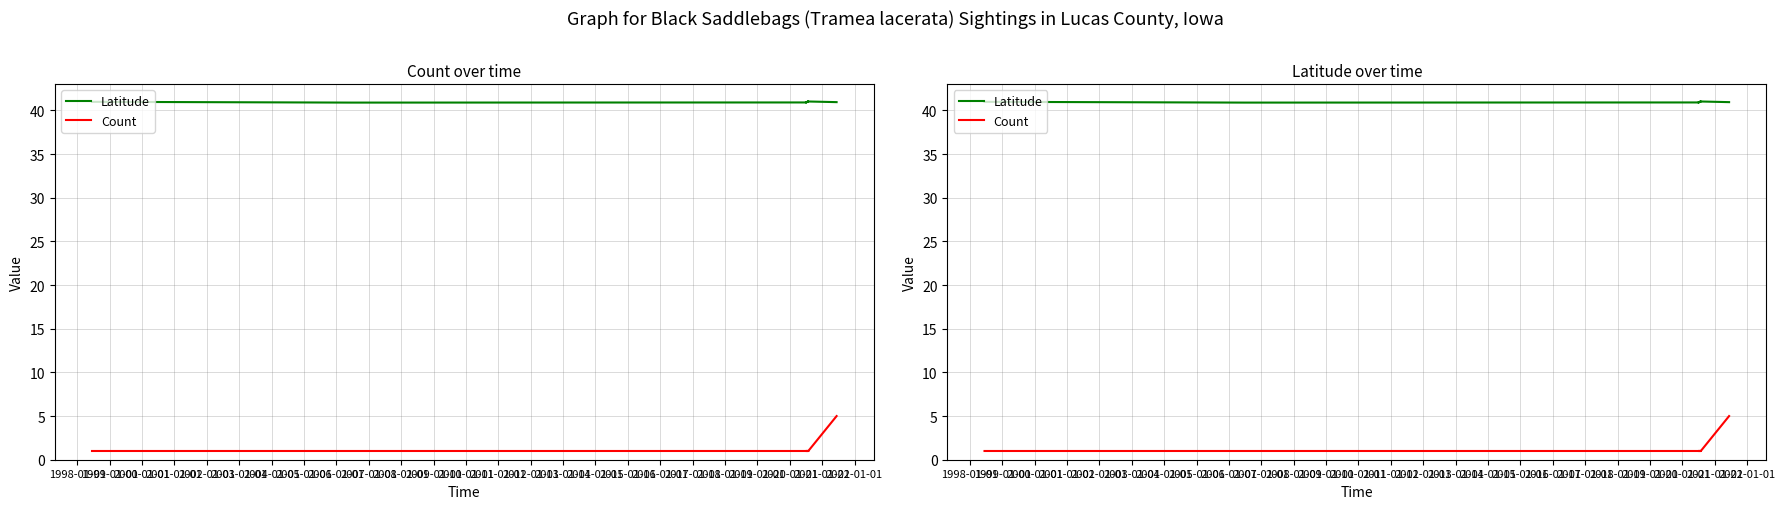

Reading right to left, transcribe all the data shown in this chart.

Latitude: 41.0	41.0	40.9	41.0	40.9	40.9	41.0
Count: 5.0	1.0	1.0	1.0	1.0	1.0	1.0